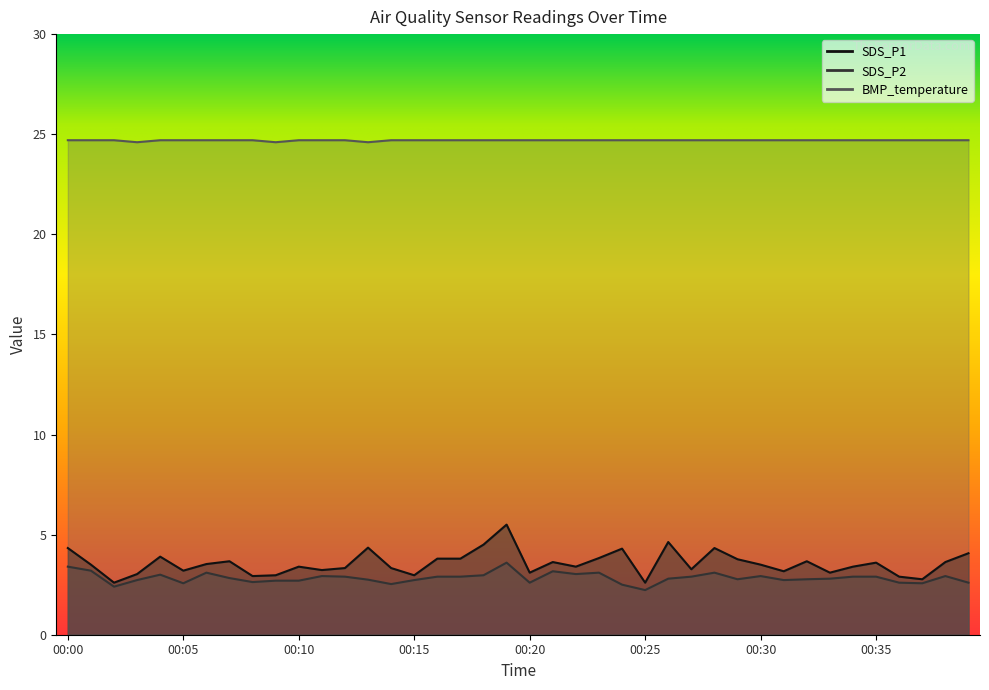

What is the difference between the highest and lowest values at 00:03?

21.9